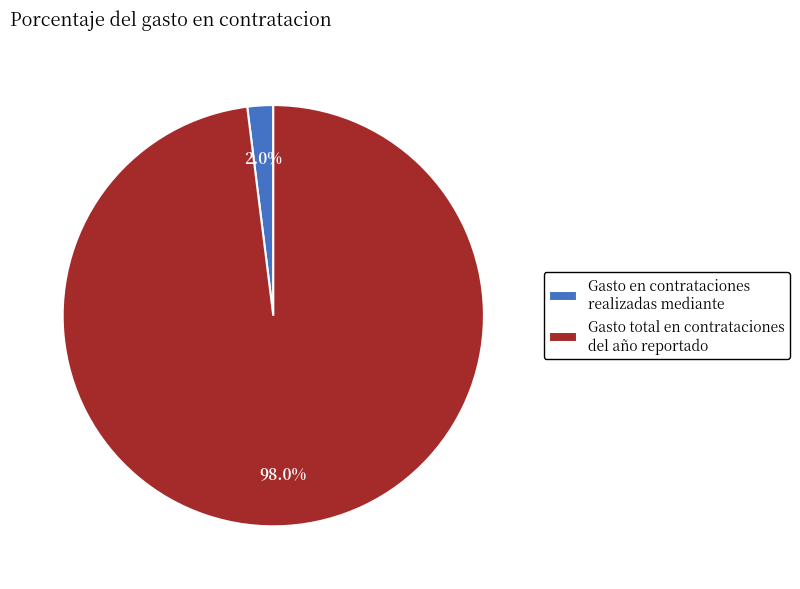

To the nearest percent, what is the average slice percentage?

50%